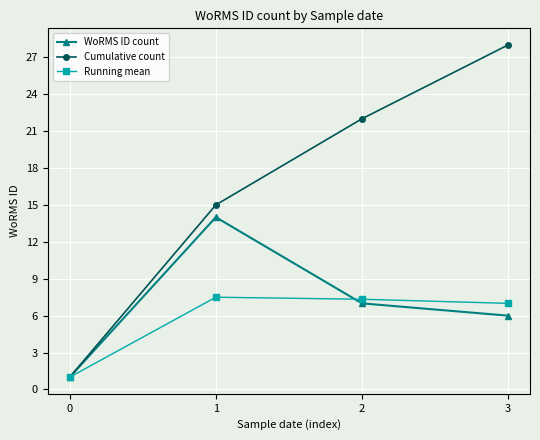

What is the difference between the highest and lowest values at 1?

7.5